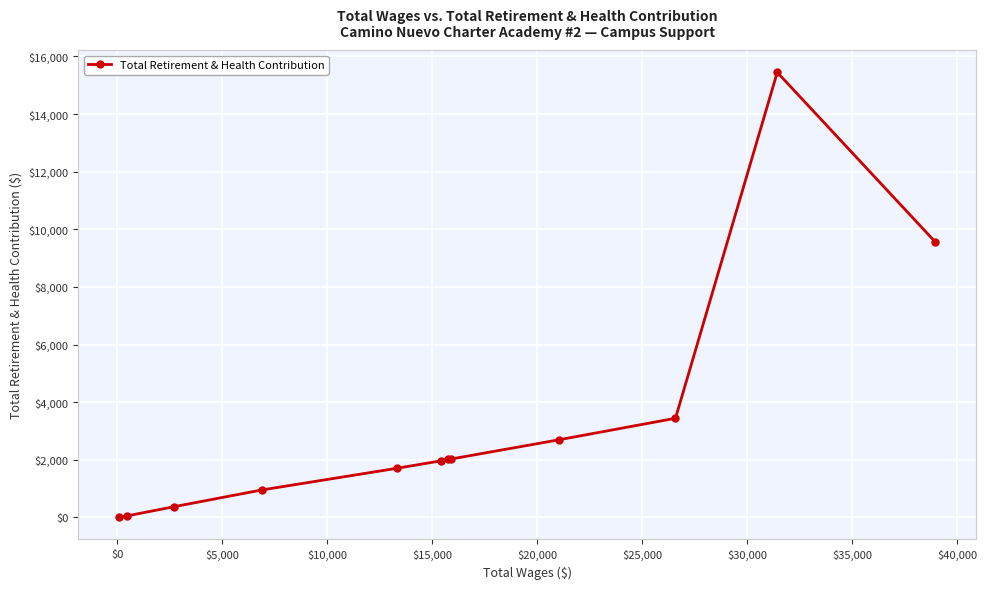

What is the difference between the maximum and second lowest values?

15398